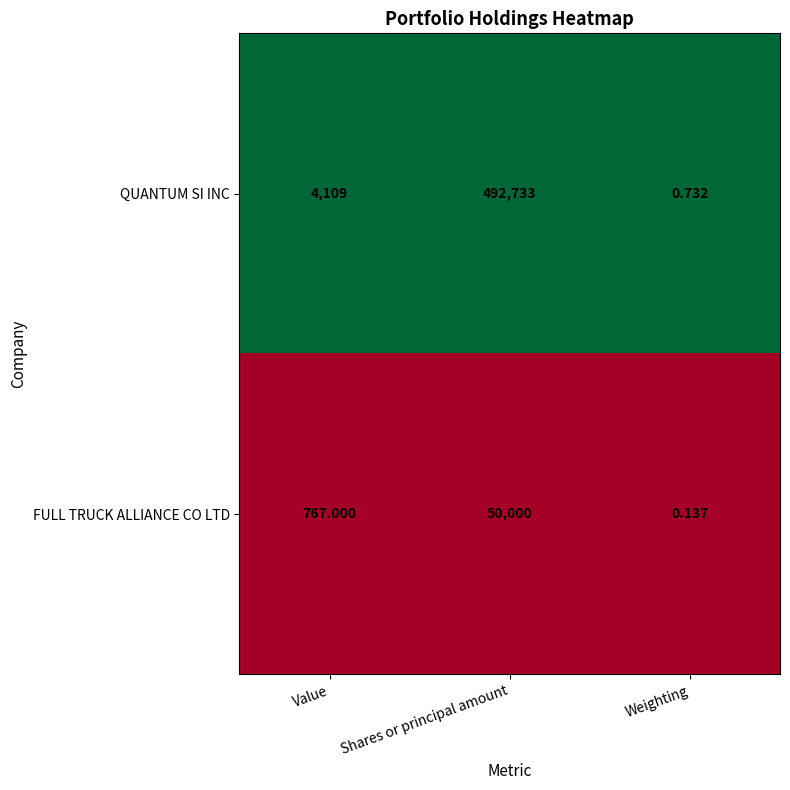

Where is FULL TRUCK ALLIANCE CO LTD nearest to the value 25000?

Value